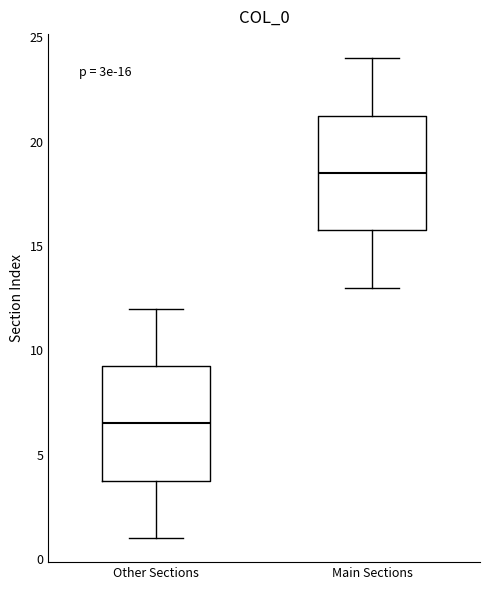

Which box has the lowest median line?

Other Sections